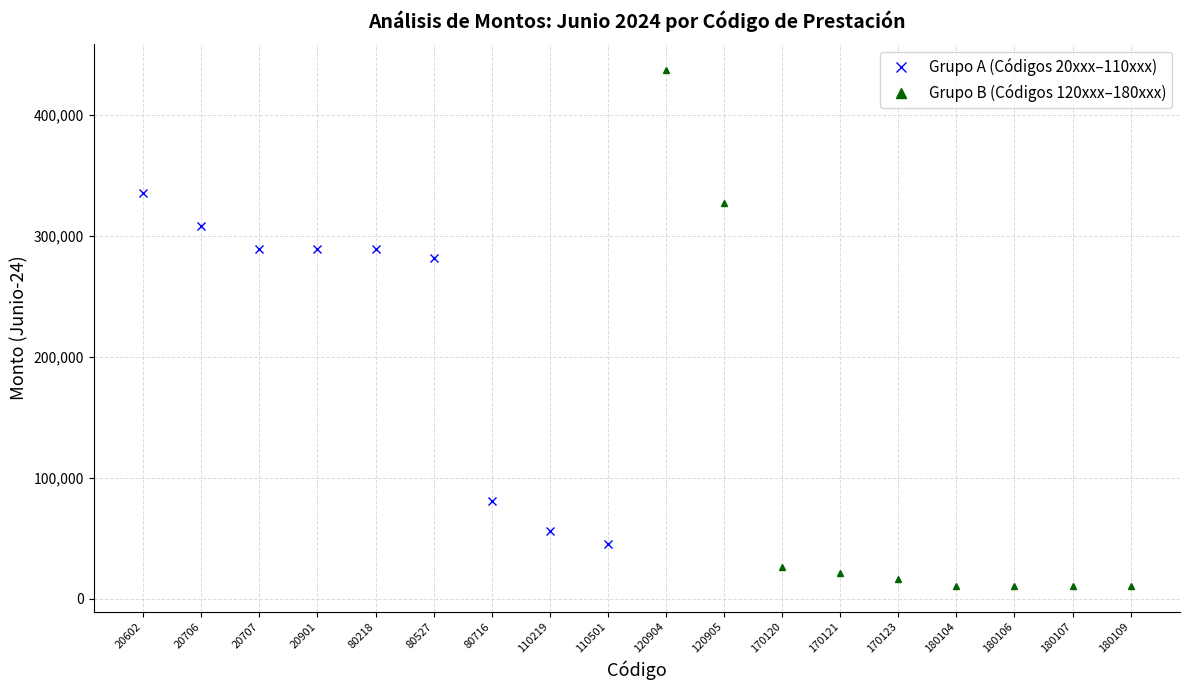

The value of Grupo A (Códigos 20xxx–110xxx) at 80716 is 80659.2. True or false?

True